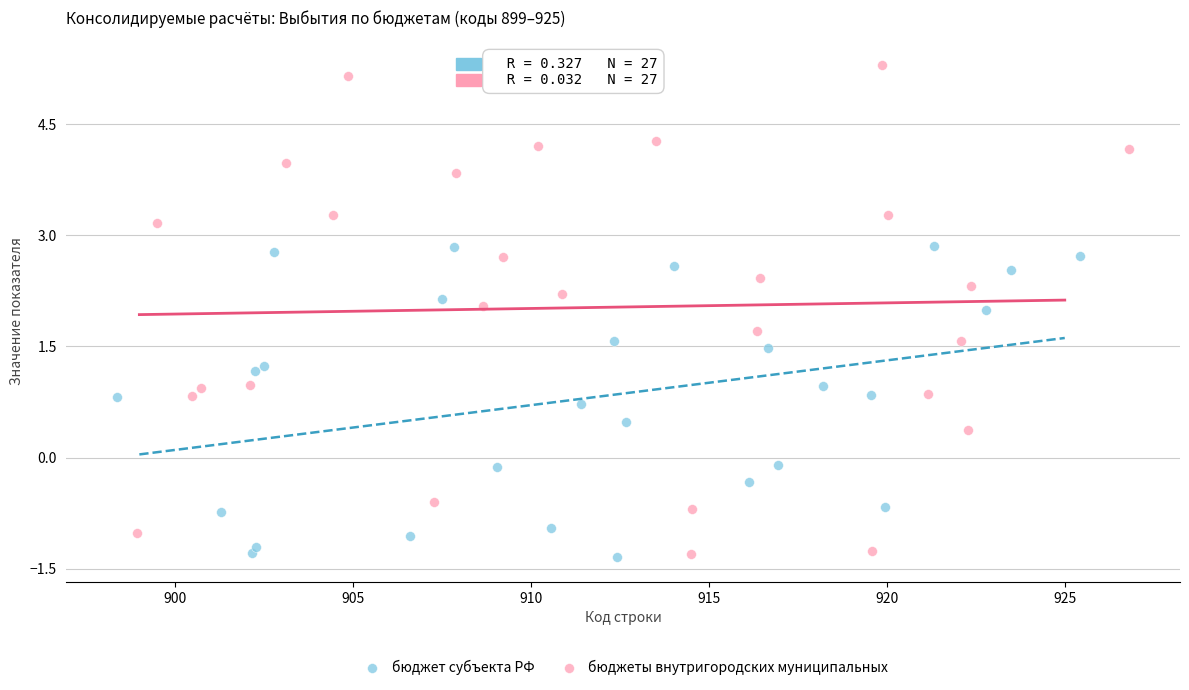

Which series has the widest spread of Y values?

бюджеты внутригородских муниципальных